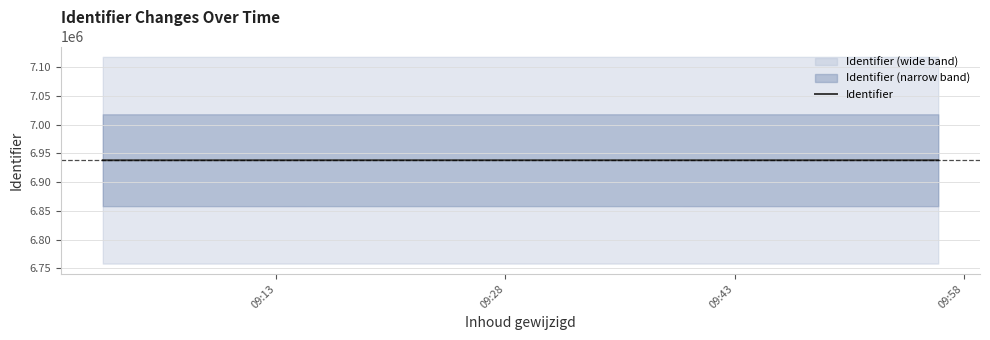

What is the sum of the values at 09:28 and 09:43?

13876415